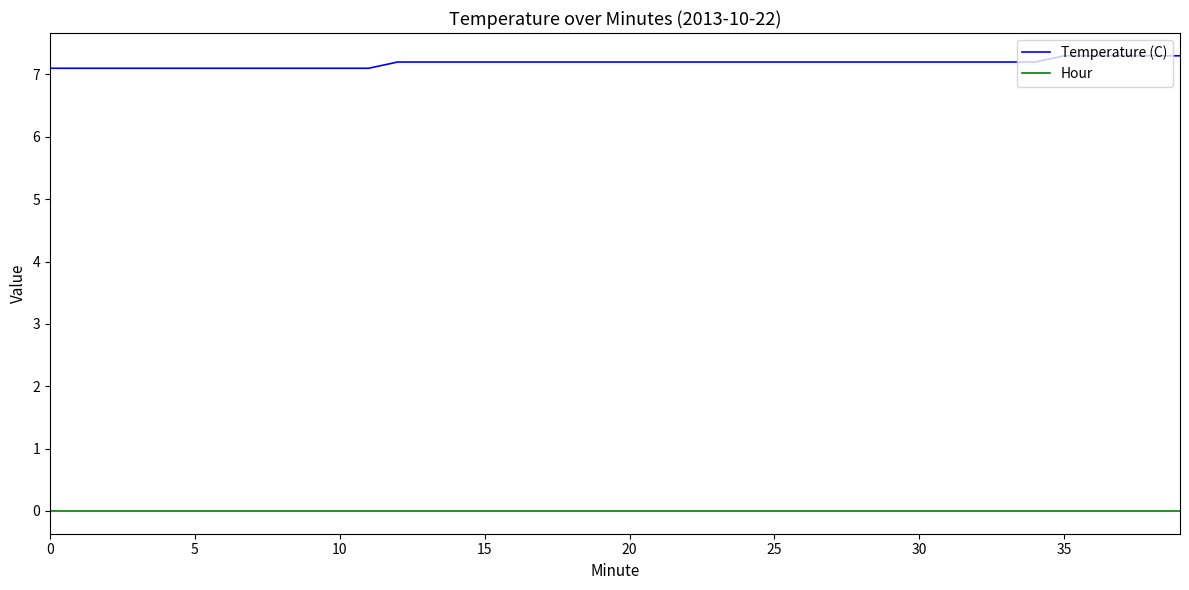

Rank the series by their average value, from highest to lowest.

Temperature (C), Hour